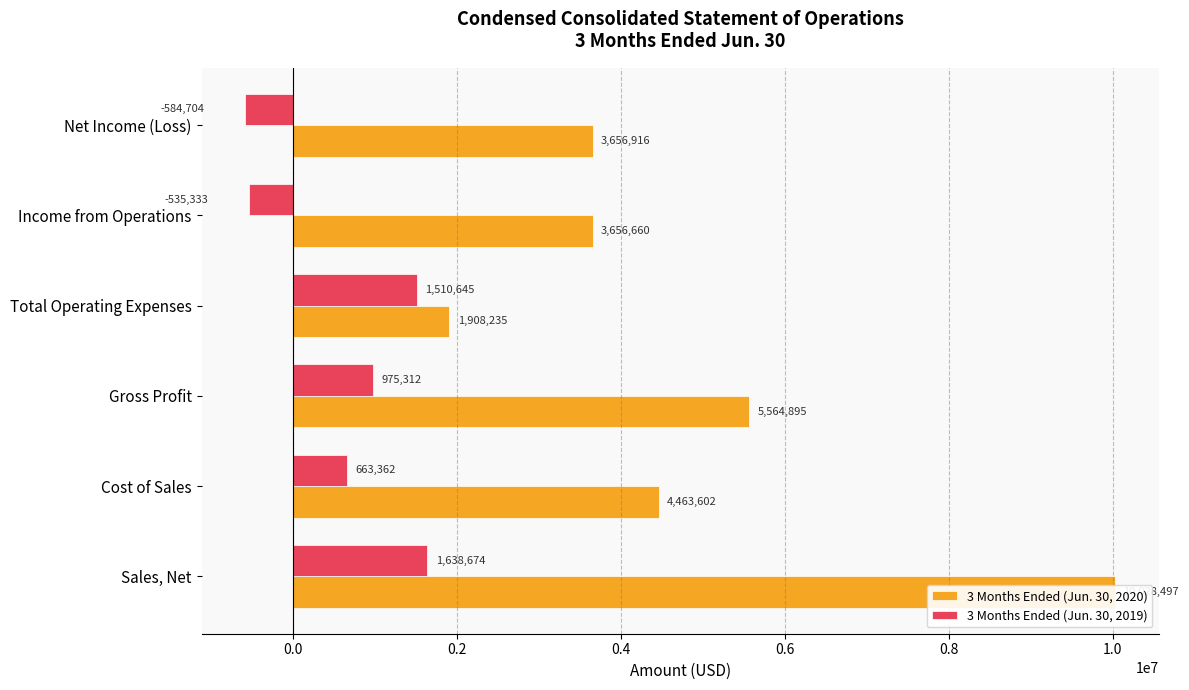

How many groups of bars are there?

6